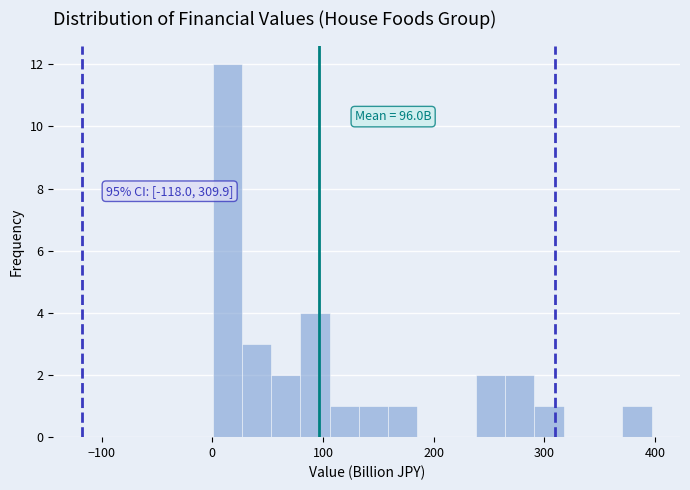

Around what value on the x-axis is the tallest bar? Give the approximate position of its centre, as read against the axis.

10